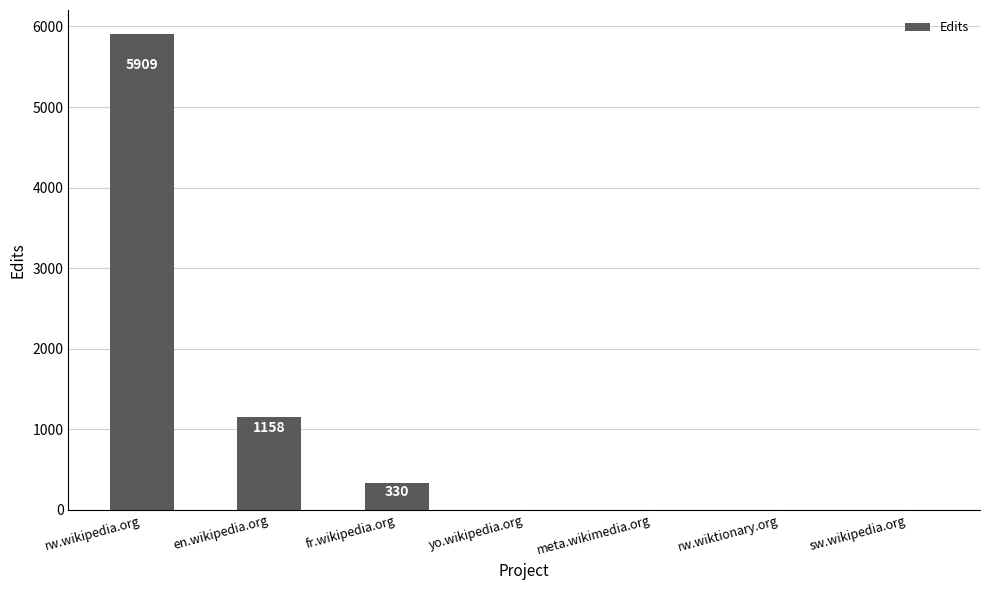

Where is the data nearest to the value 2955?

en.wikipedia.org